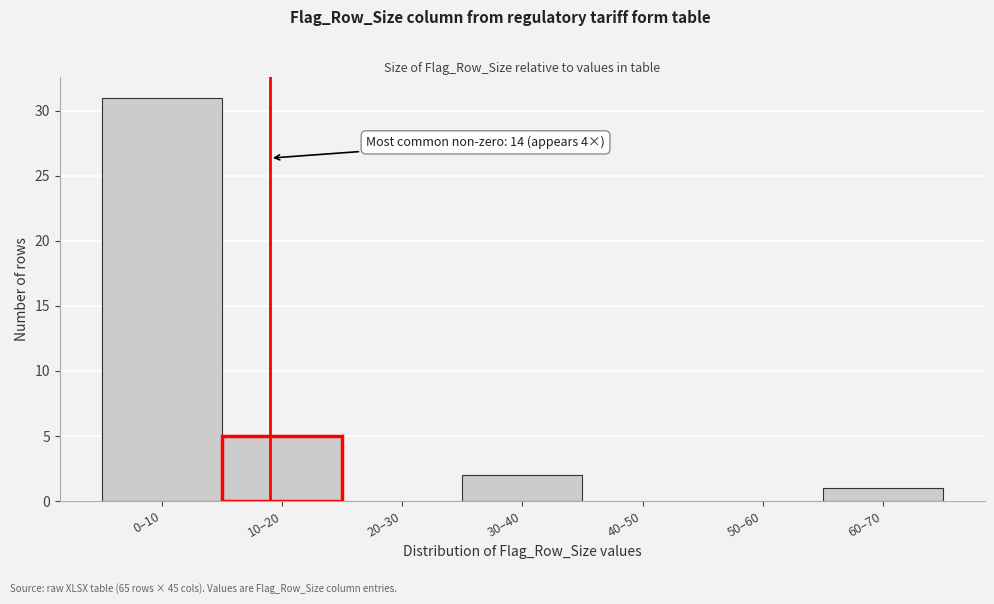

Reading right to left, what are all the values shown in this chart?

60–70=1	50–60=0	40–50=0	30–40=2	20–30=0	10–20=5	0–10=31